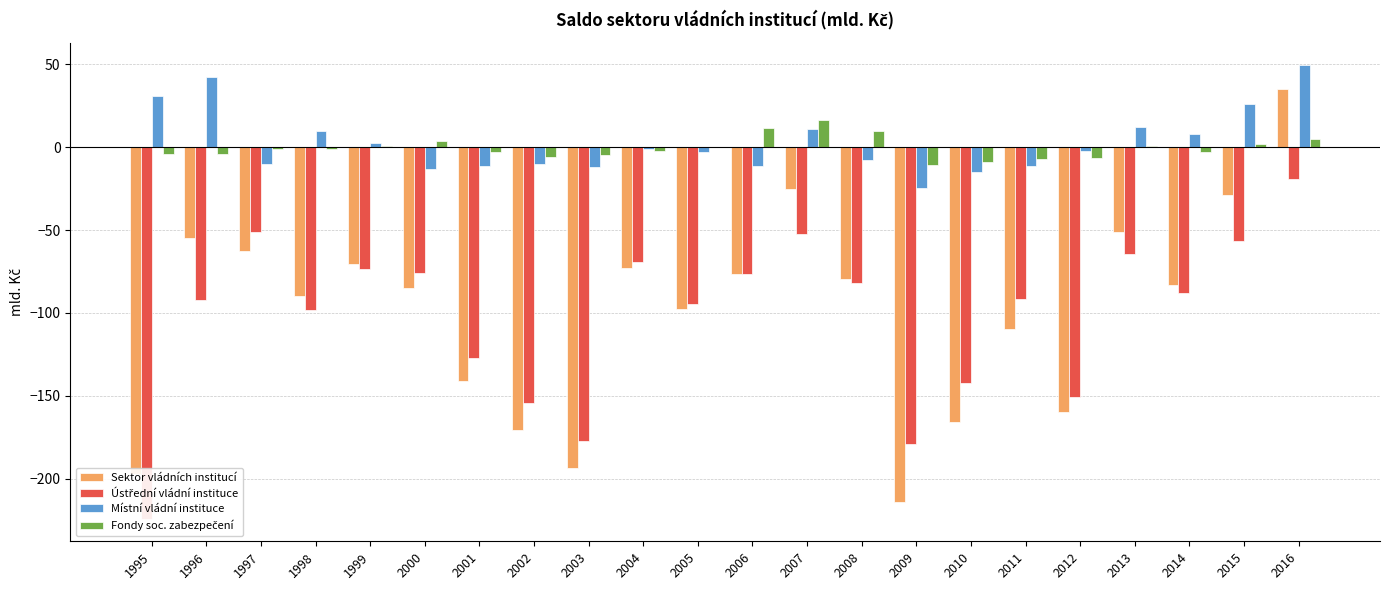

How many series are shown in this chart?

4